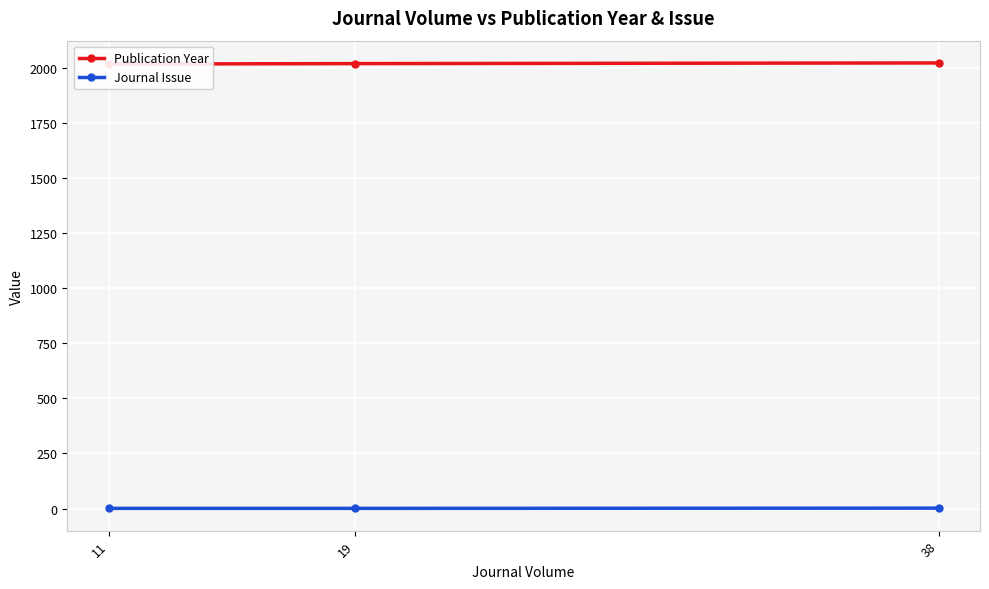

Which category has the highest value across all series?

38